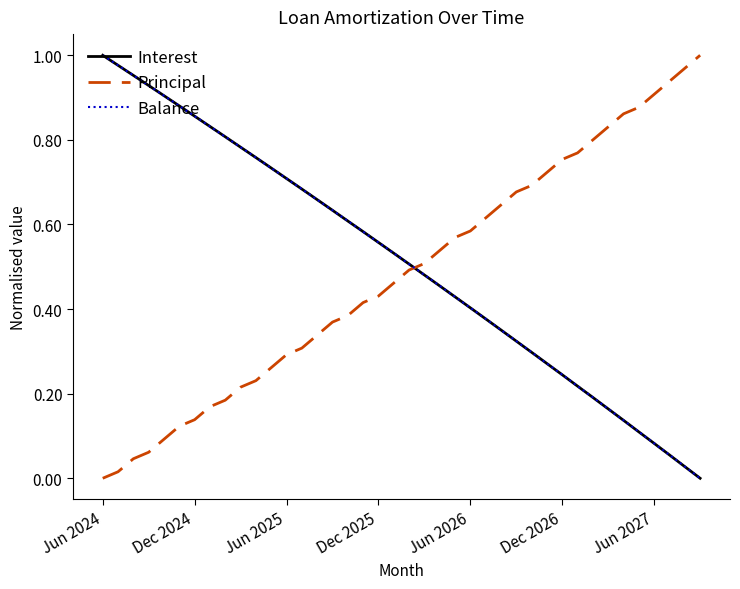

How many times do Principal and Interest cross each other?

1